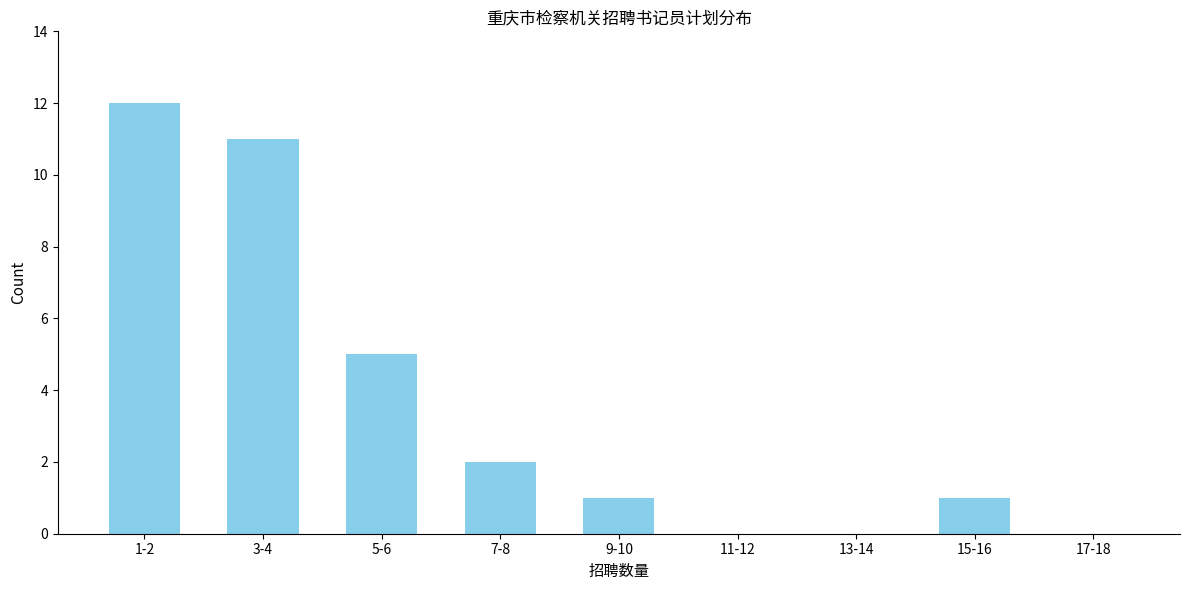

Reading left to right, what are all the values shown in this chart?

1-2=12	3-4=11	5-6=5	7-8=2	9-10=1	11-12=0	13-14=0	15-16=1	17-18=0